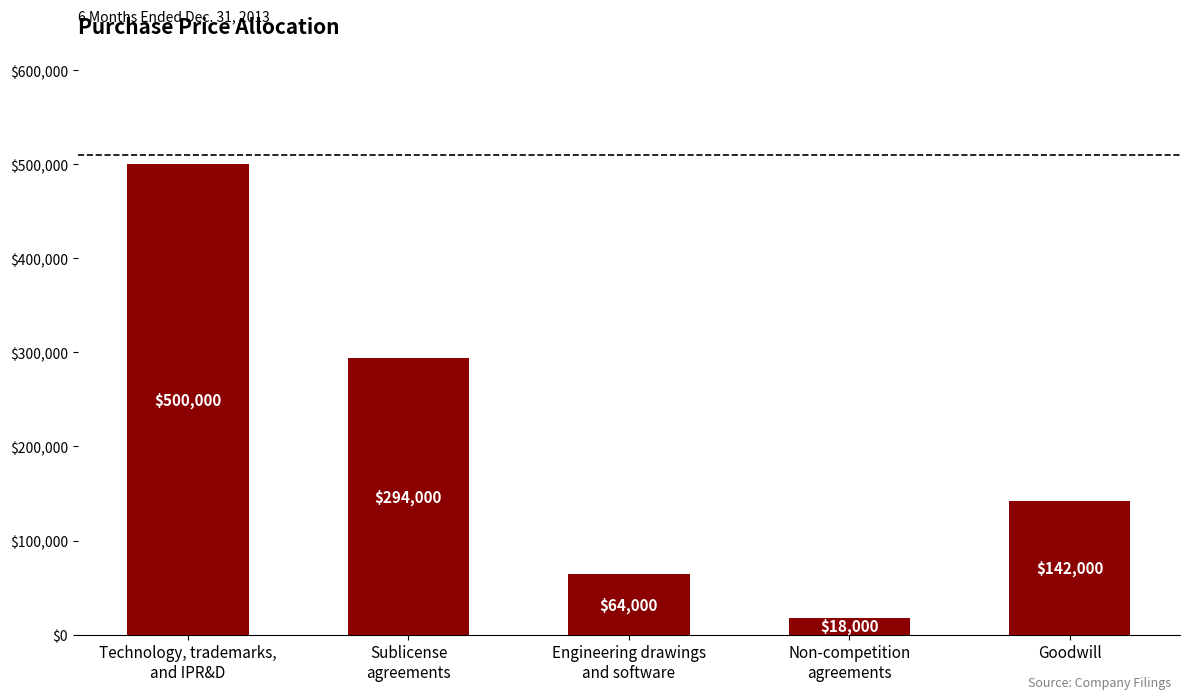

Reading left to right, what are all the values shown in this chart?

Technology, trademarks,
and IPR&D=500000	Sublicense
agreements=294000	Engineering drawings
and software=64000	Non-competition
agreements=18000	Goodwill=142000